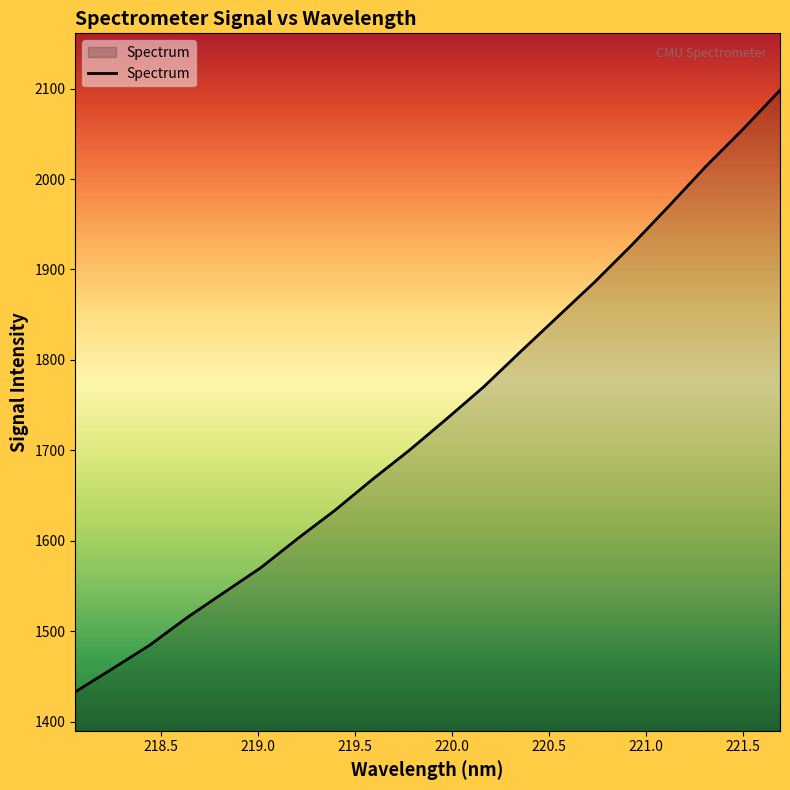

What is the greatest value displayed?

2098.1